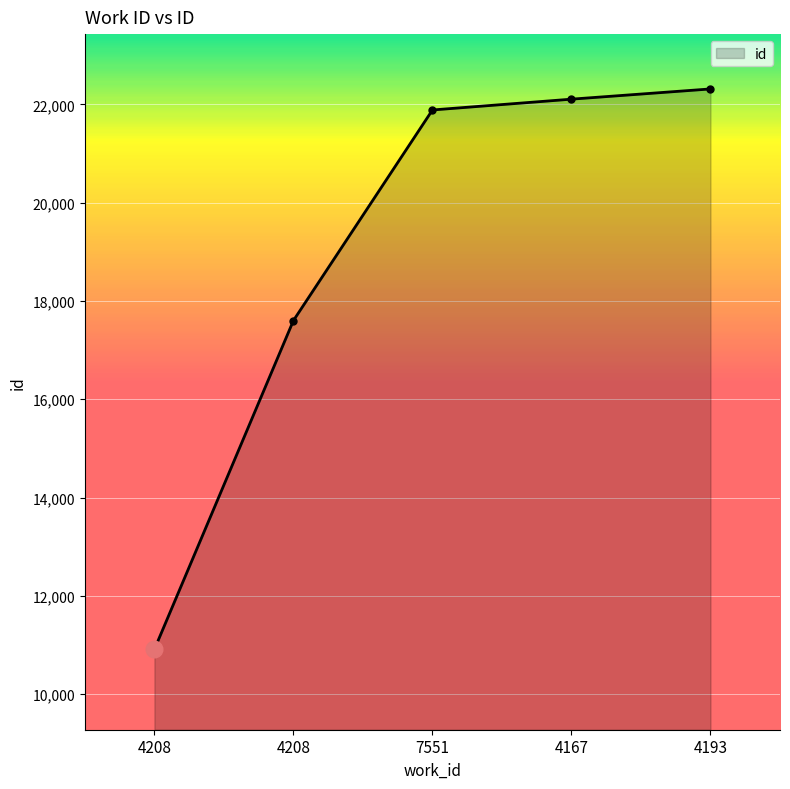

Which label corresponds to the largest value in the chart?

4193